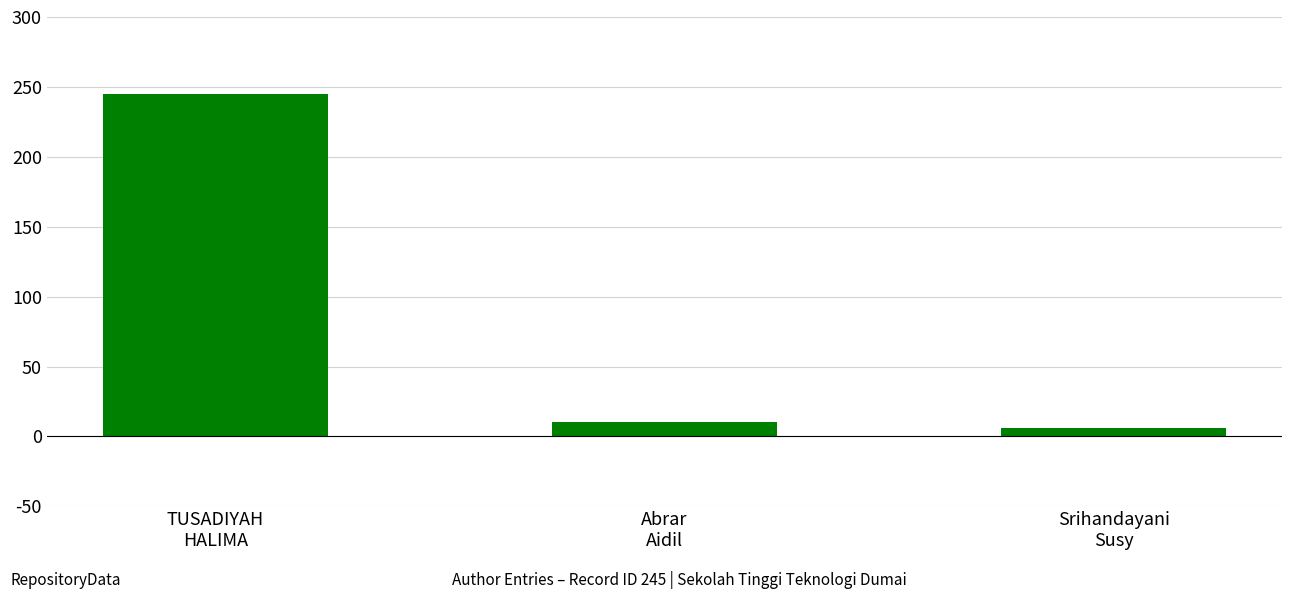

Reading left to right, what are all the values shown in this chart?

245	10	6